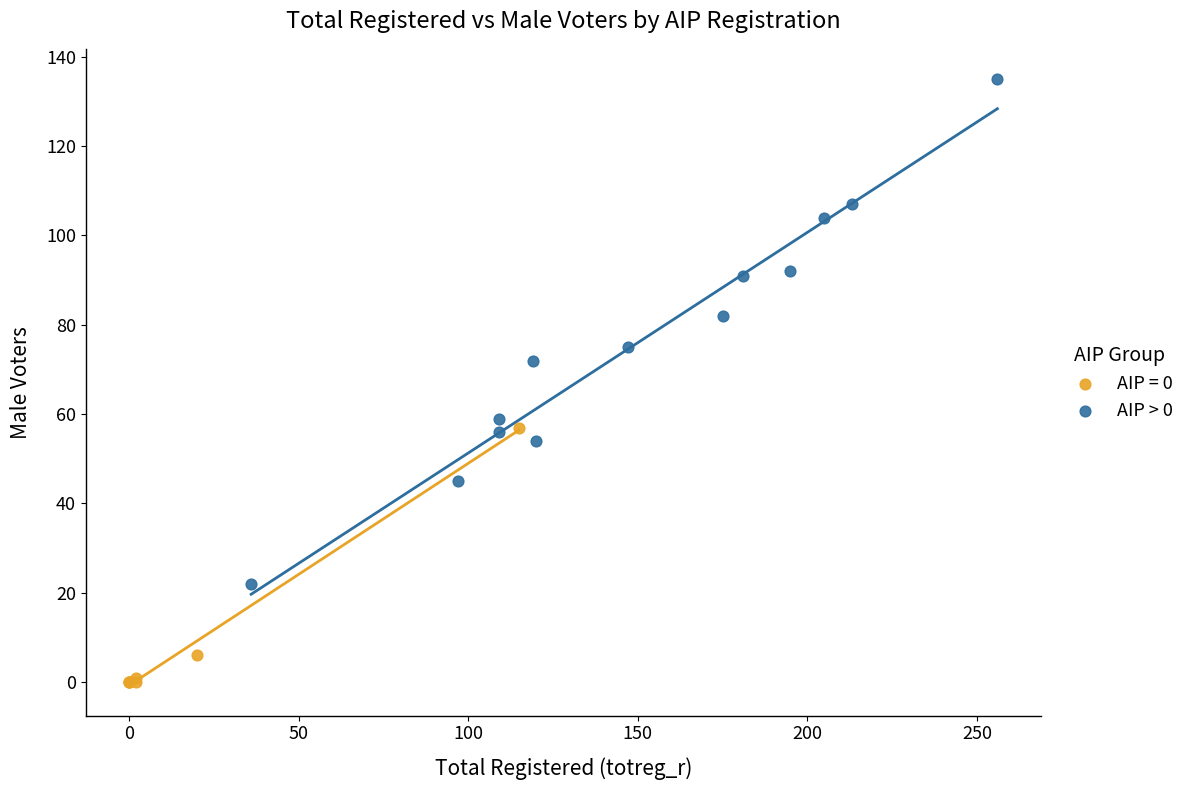

Which series reaches the minimum Y coordinate?

AIP = 0